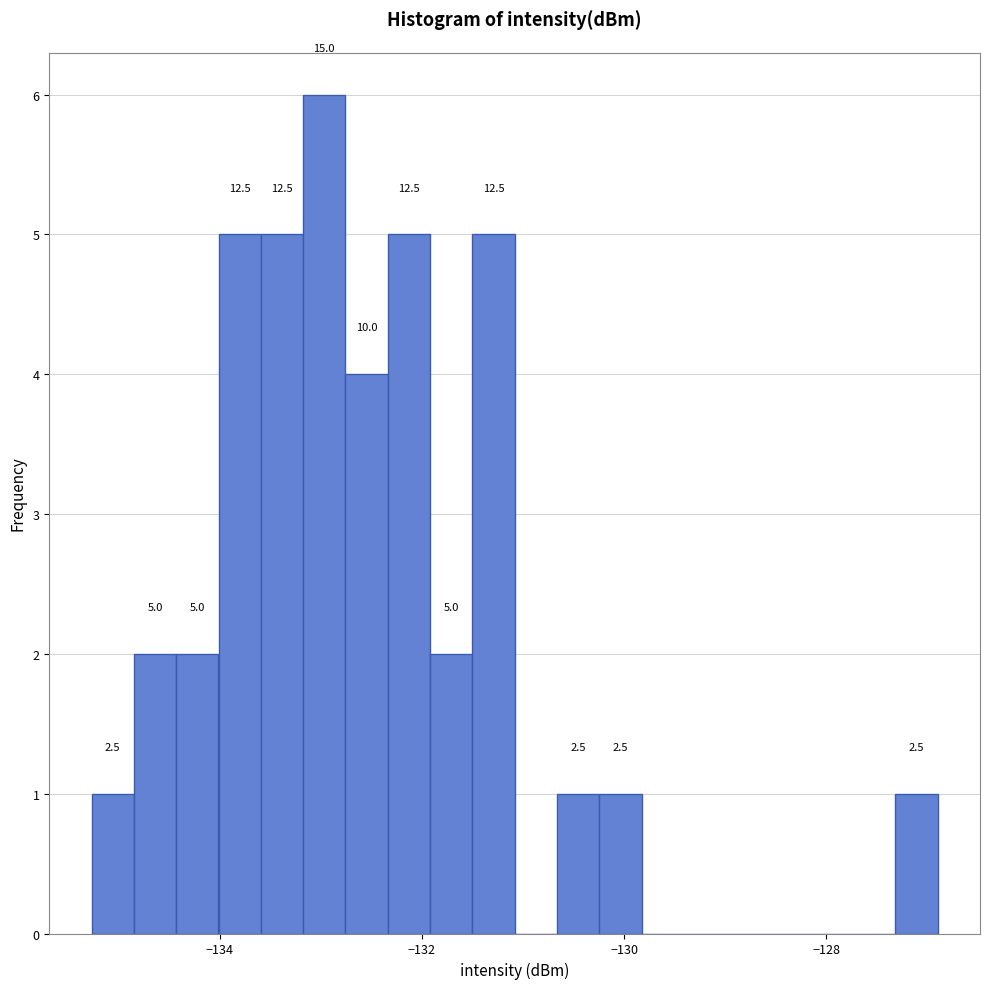

Around what value on the x-axis is the tallest bar? Give the approximate position of its centre, as read against the axis.

-133.0